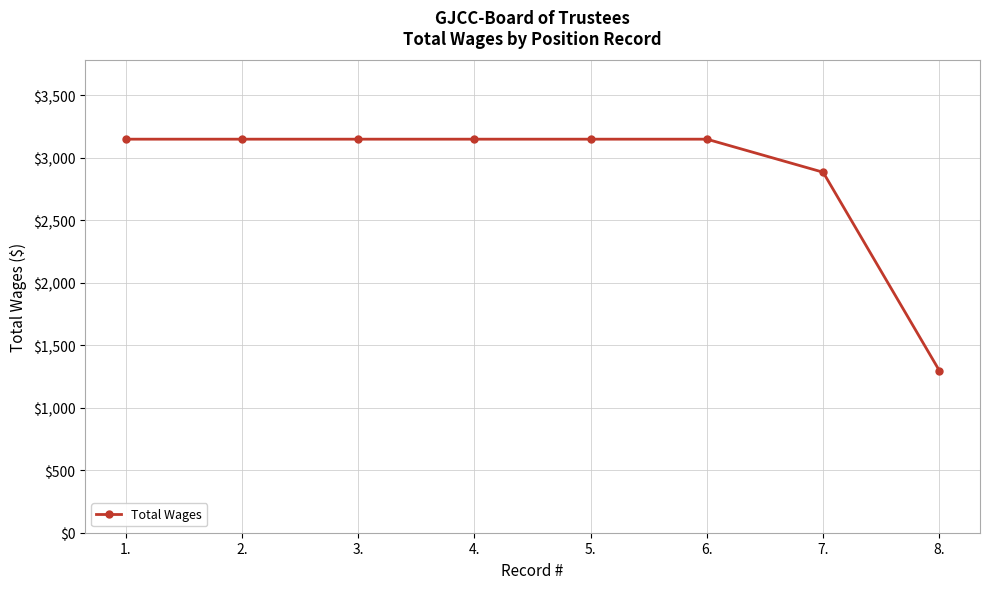

Is this an area chart (filled region under the line)?

No